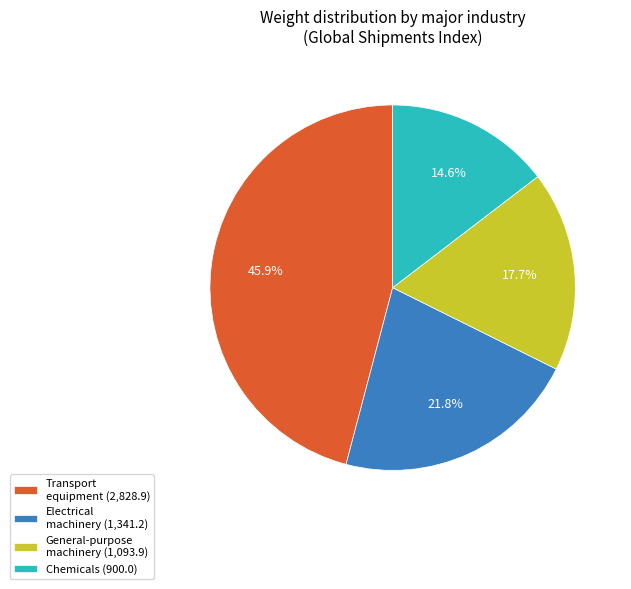

What portion of the pie excludes General-purpose machinery (1,093.9)?

82.3%